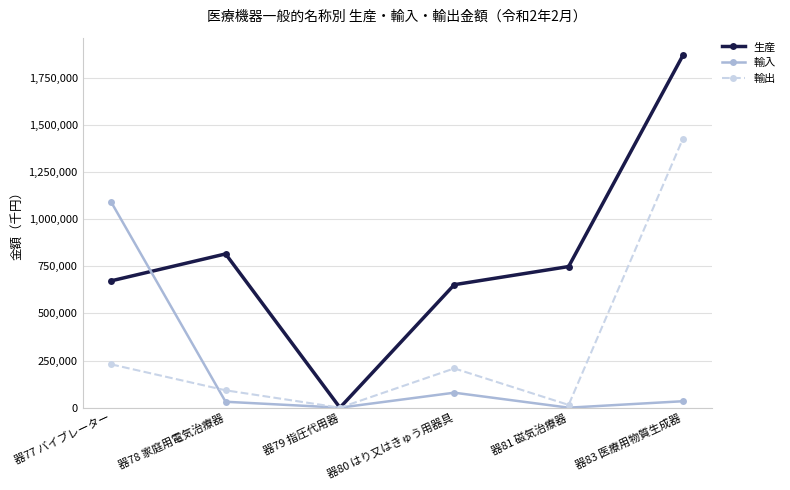

Where is the first local maximum for 生産?

器78 家庭用電気治療器